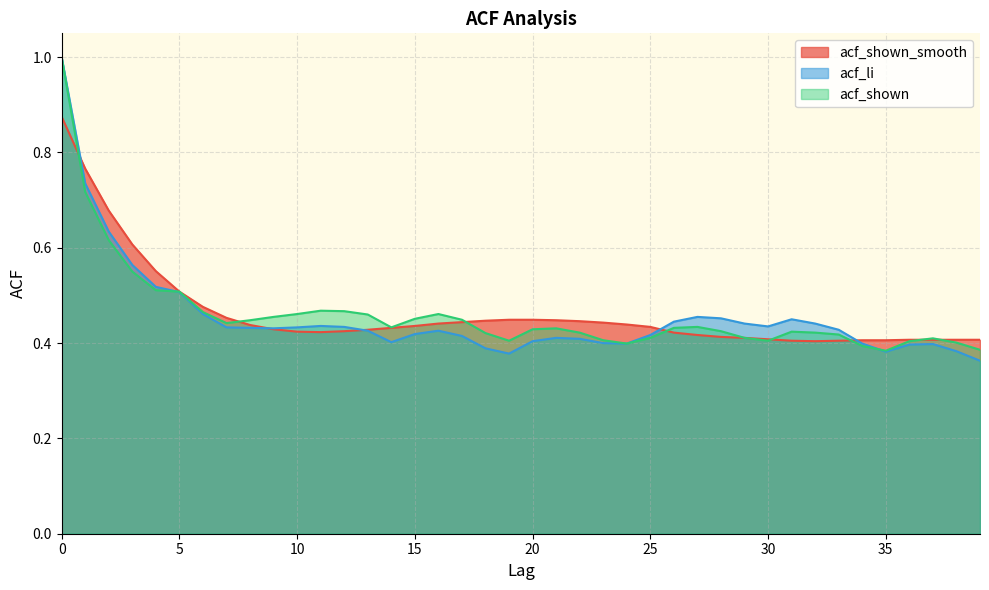

The acf_shown_smooth series shows 0.7 at 19. True or false?

False